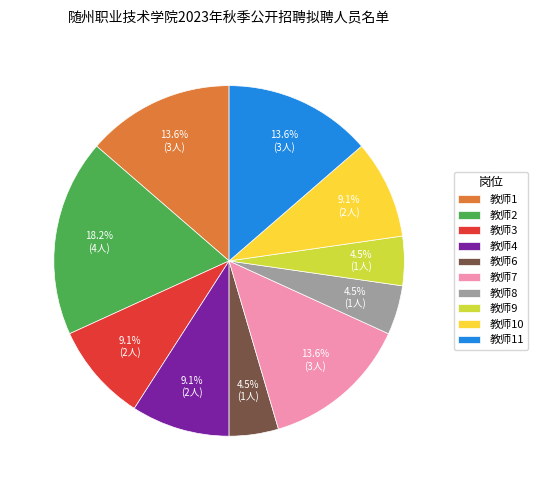

Combined, do 教师9 and 教师11 account for over 50%?

No